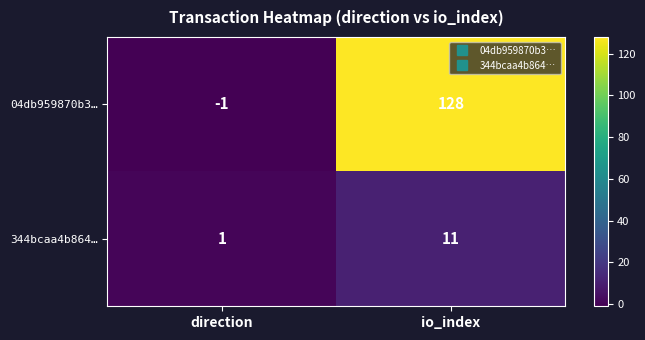

The 04db959870b3… series shows 128 at io_index. True or false?

True